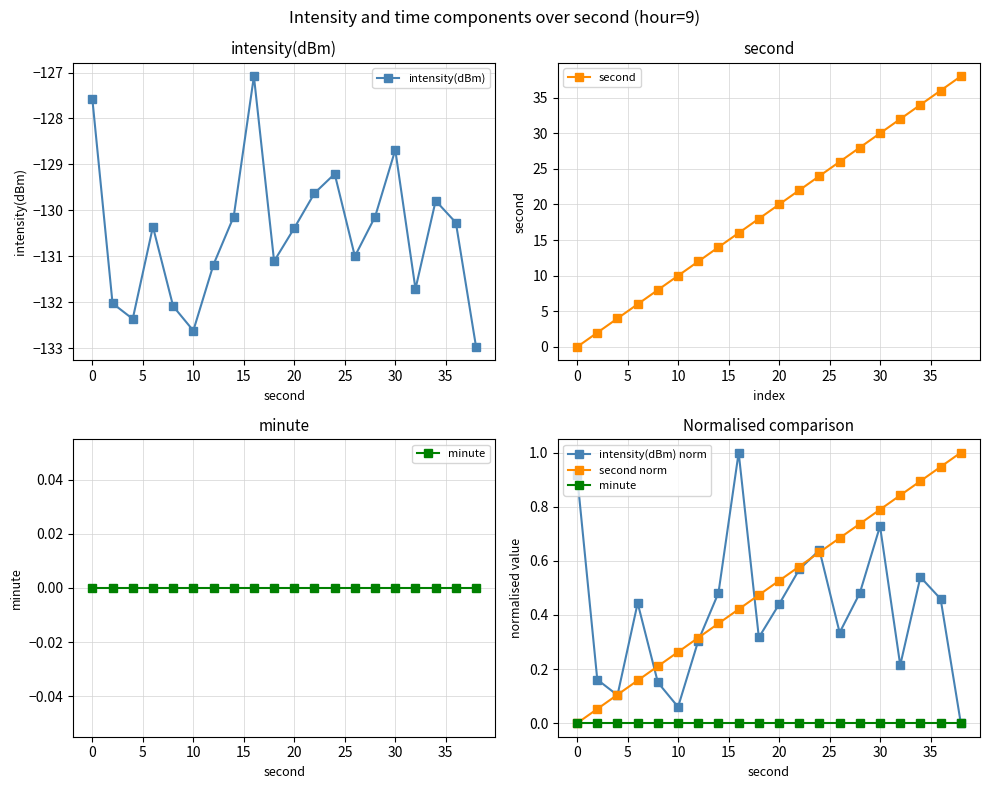

Reading left to right, list all the values displayed in this chart.

intensity(dBm): -127.6	-132.0	-132.4	-130.4	-132.1	-132.6	-131.2	-130.1	-127.1	-131.1	-130.4	-129.6	-129.2	-131.0	-130.1	-128.7	-131.7	-129.8	-130.3	-133.0
second: 0.0	2.0	4.0	6.0	8.0	10.0	12.0	14.0	16.0	18.0	20.0	22.0	24.0	26.0	28.0	30.0	32.0	34.0	36.0	38.0
minute: 0.0	0.0	0.0	0.0	0.0	0.0	0.0	0.0	0.0	0.0	0.0	0.0	0.0	0.0	0.0	0.0	0.0	0.0	0.0	0.0
intensity(dBm) norm: 0.9	0.2	0.1	0.4	0.2	0.1	0.3	0.5	1.0	0.3	0.4	0.6	0.6	0.3	0.5	0.7	0.2	0.5	0.5	0.0
second norm: 0.0	0.1	0.1	0.2	0.2	0.3	0.3	0.4	0.4	0.5	0.5	0.6	0.6	0.7	0.7	0.8	0.8	0.9	0.9	1.0